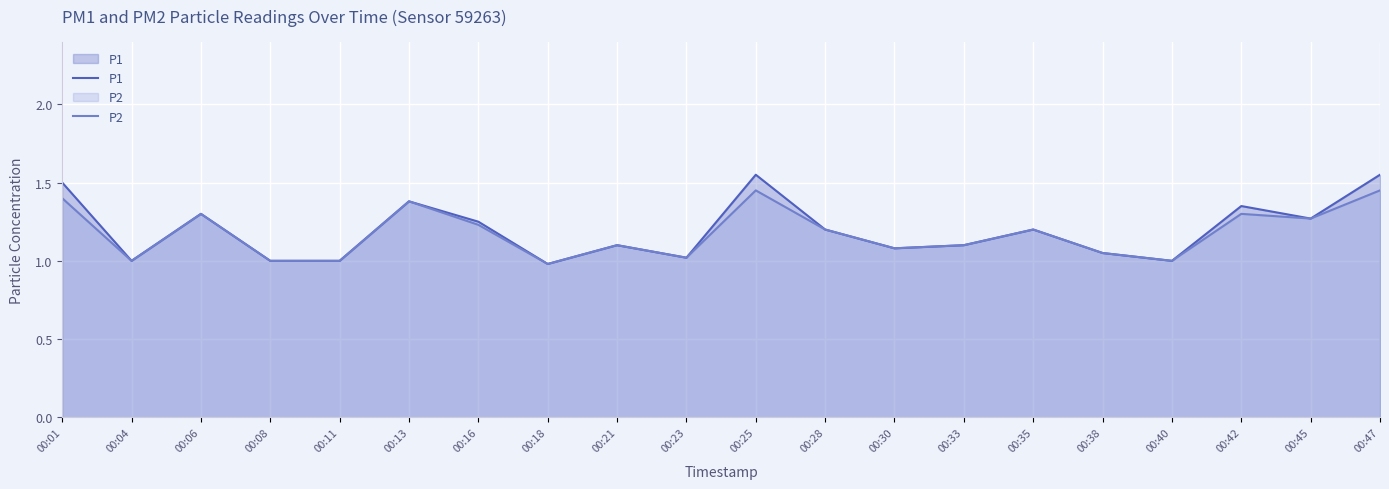

What is the highest value of the P1 series?

1.6